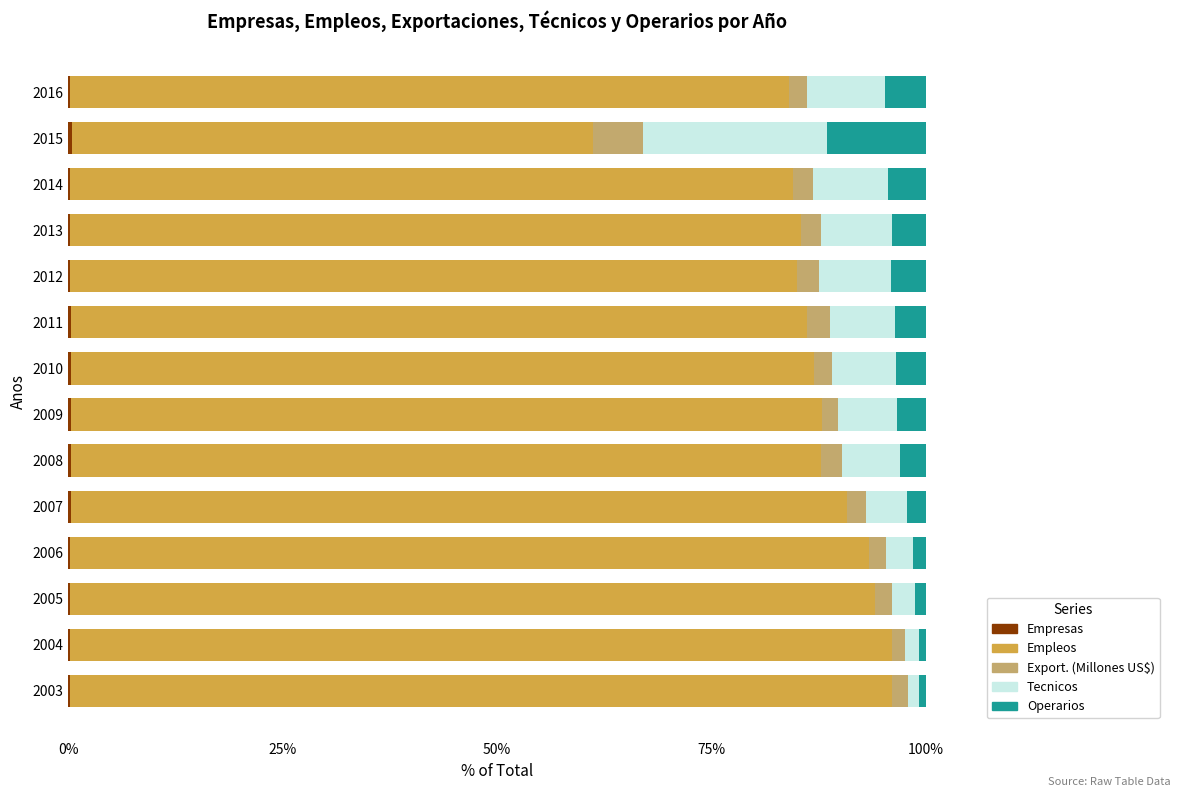

Count the number of categories in the chart.

14